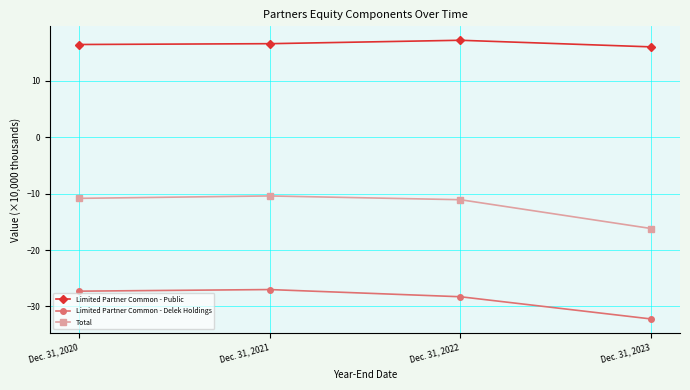

Which label corresponds to the largest value in the chart?

Dec. 31, 2022